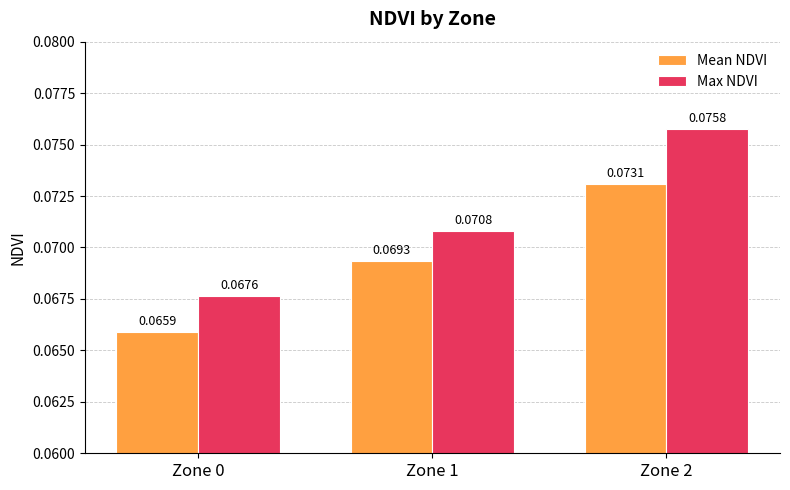

The Max NDVI series shows 0.0 at Zone 2. True or false?

False